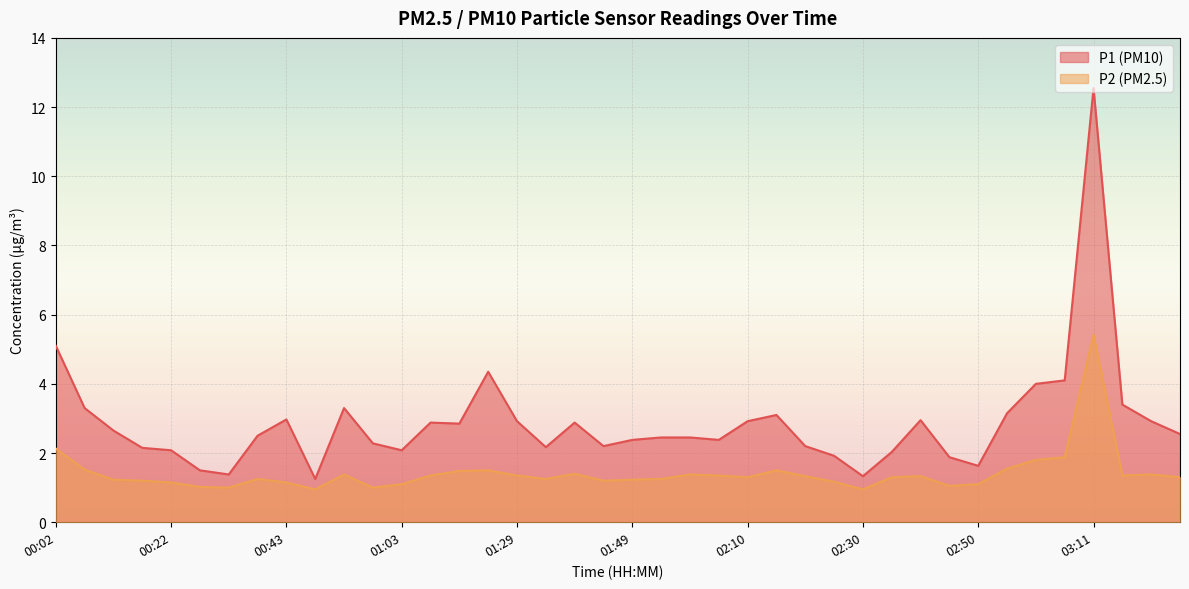

In P1, how many points are higher than both neighbors (excluding endpoints)?

8